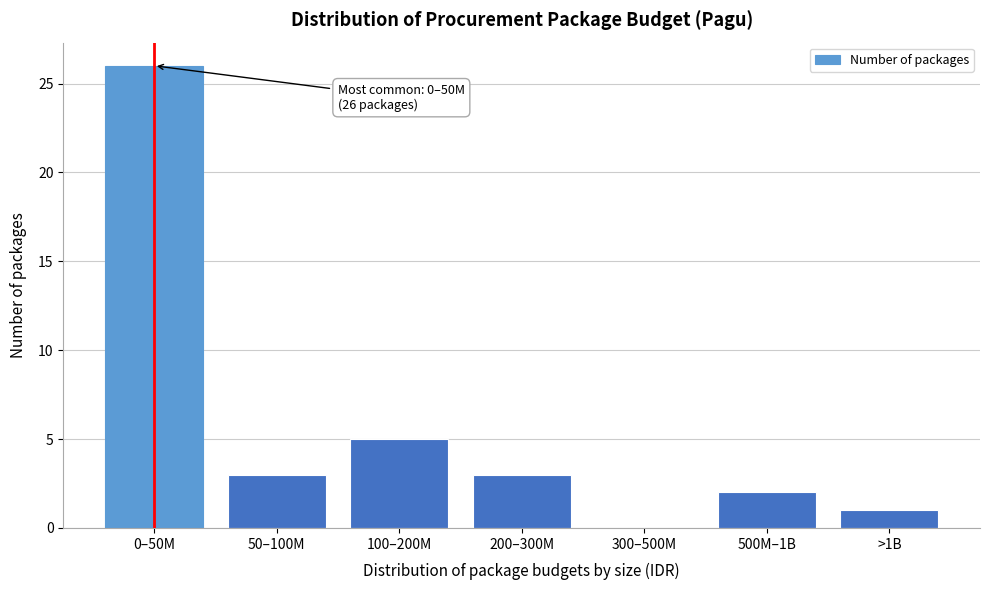

Reading left to right, extract all data points from this chart.

0–50M=26	50–100M=3	100–200M=5	200–300M=3	300–500M=0	500M–1B=2	>1B=1